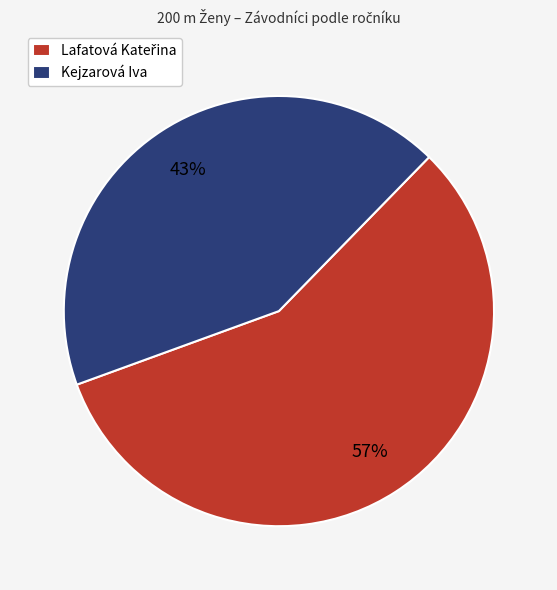

Which slice is the smallest?

Kejzarová Iva